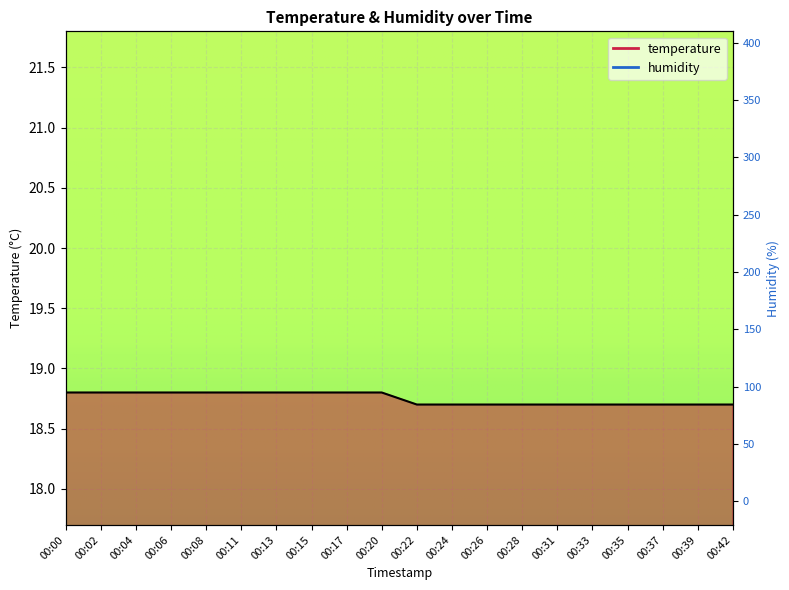

What is the value of the temperature point at the 12th from the left?

18.7